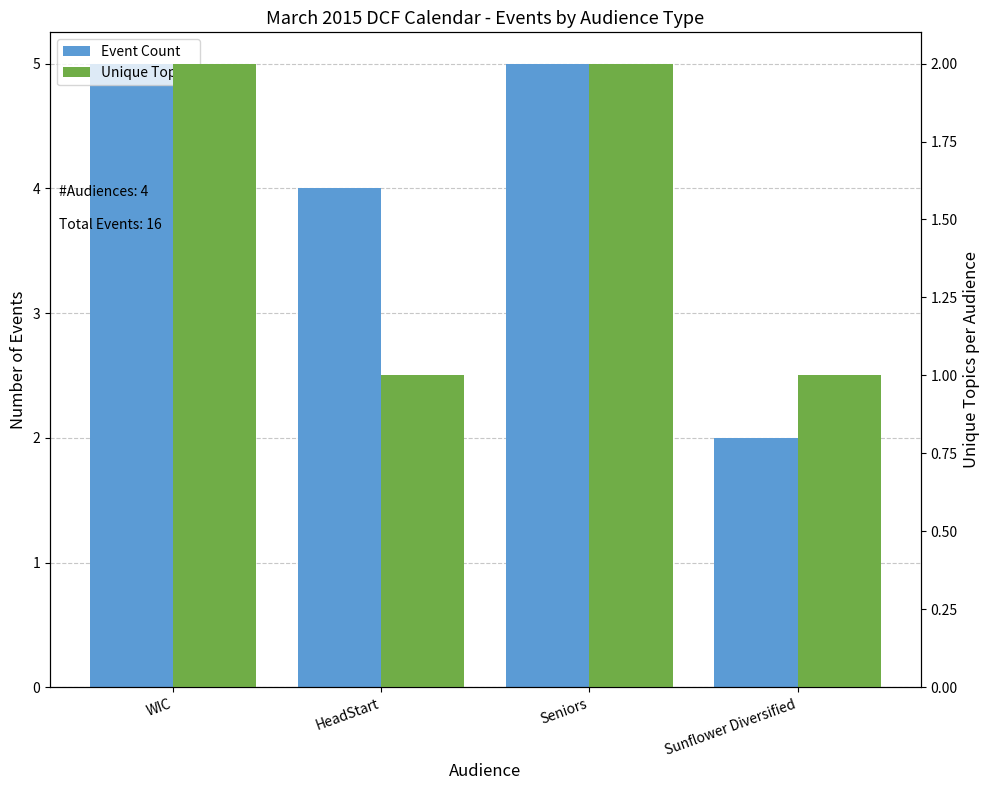

What is the sum of all Event Count values?

16